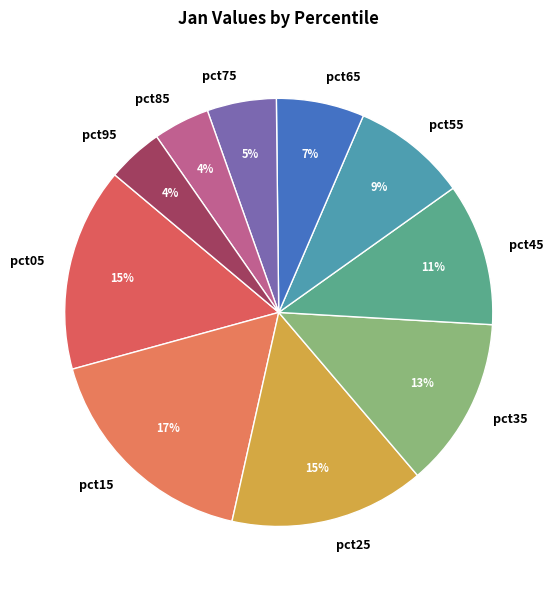

Which category has the biggest portion of the pie?

pct15